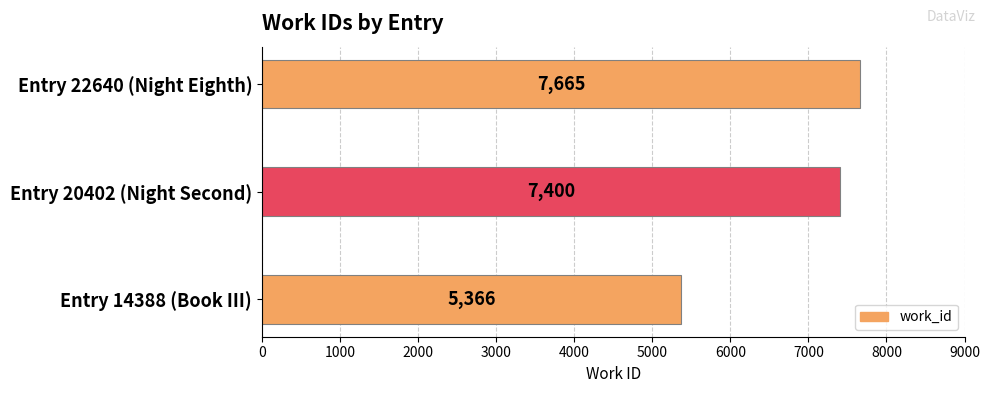

True or false: the data shows 12418 at Entry 20402 (Night Second).

False